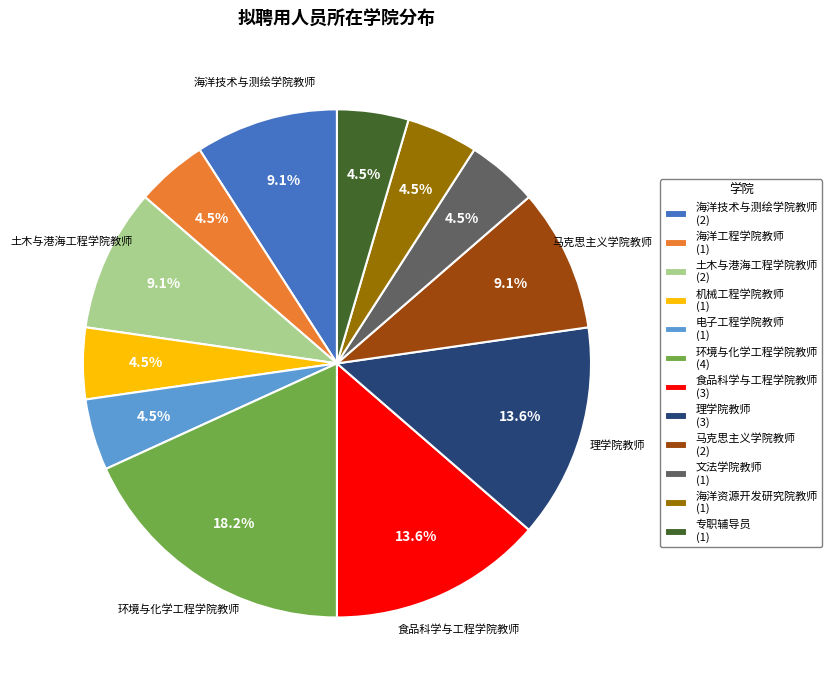

Does 海洋资源开发研究院教师 represent more than half of the total?

No